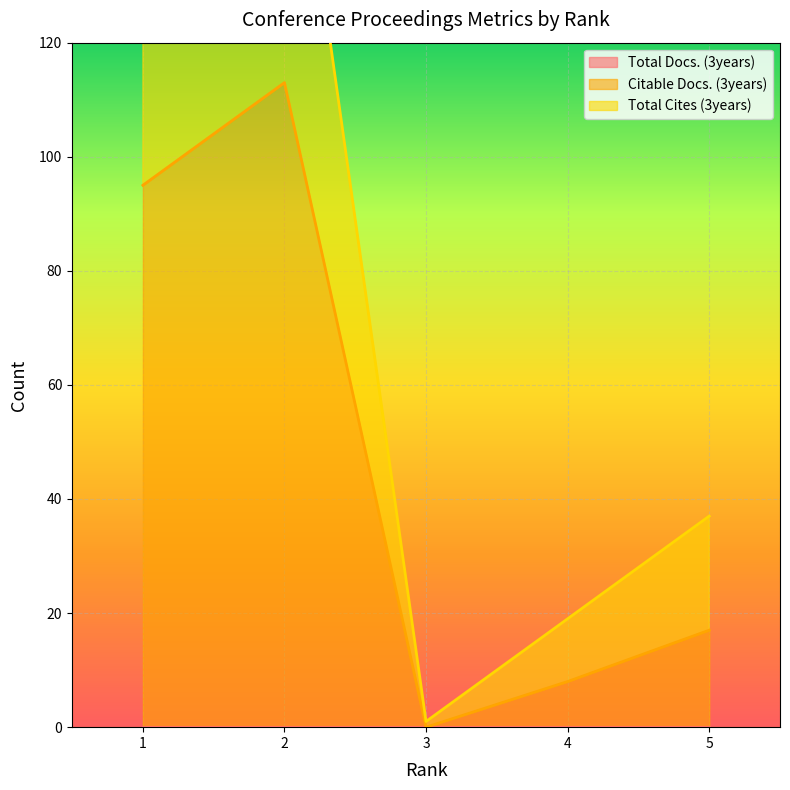

What is the value of the Total Cites (3years) point at the 4th from the left?

19